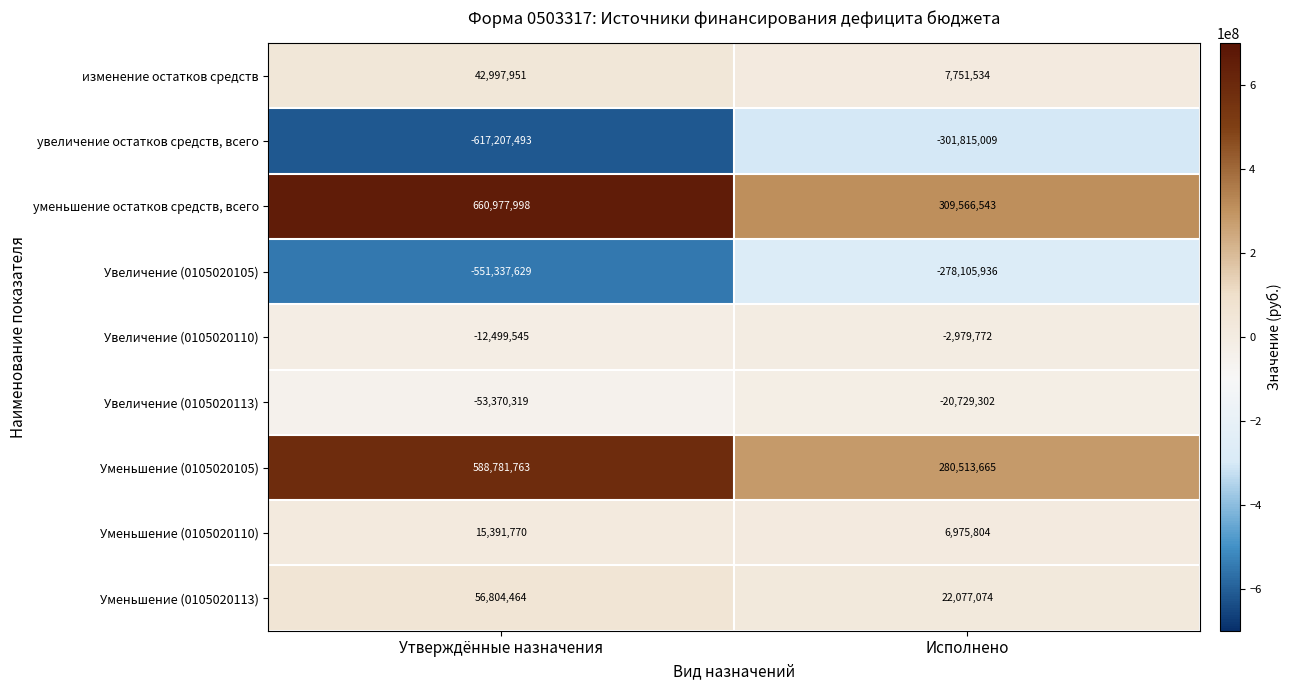

At which category is the sum across all series the highest?

Утверждённые назначения